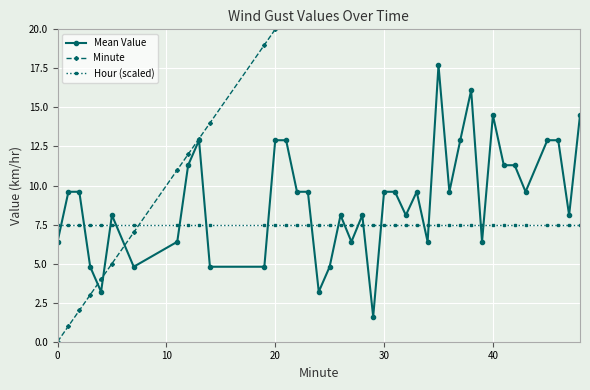

Which series ends up on top after the final intersection of Hour (scaled) and Mean Value?

Mean Value